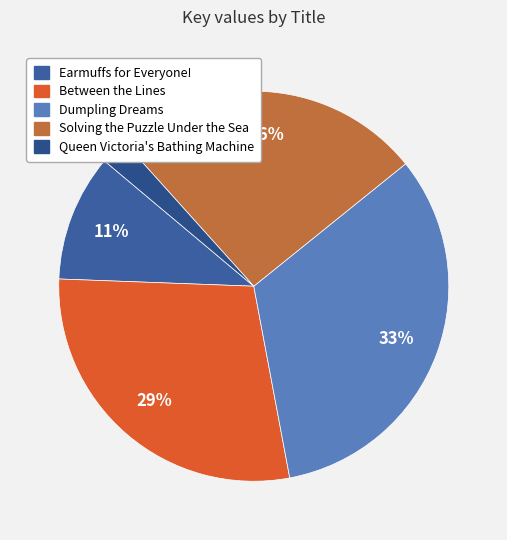

Combined, do Earmuffs for Everyone! and Dumpling Dreams account for over 50%?

No